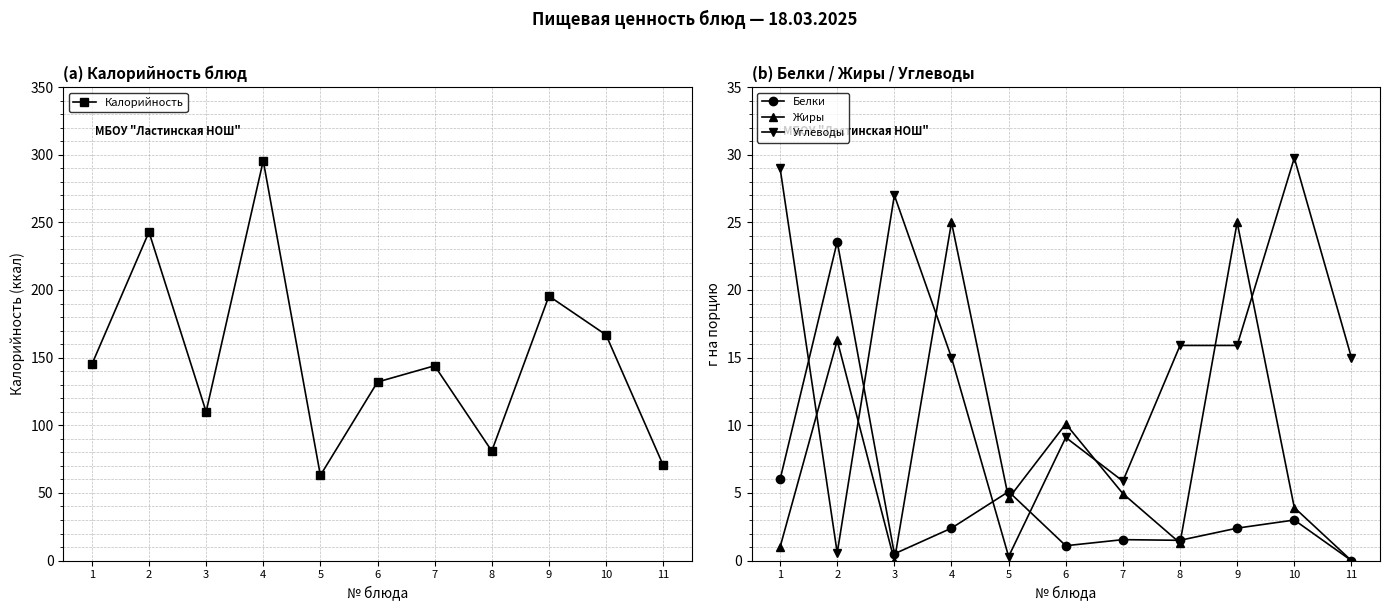

Between which two adjacent categories do Жиры and Углеводы first intersect?

1 and 2